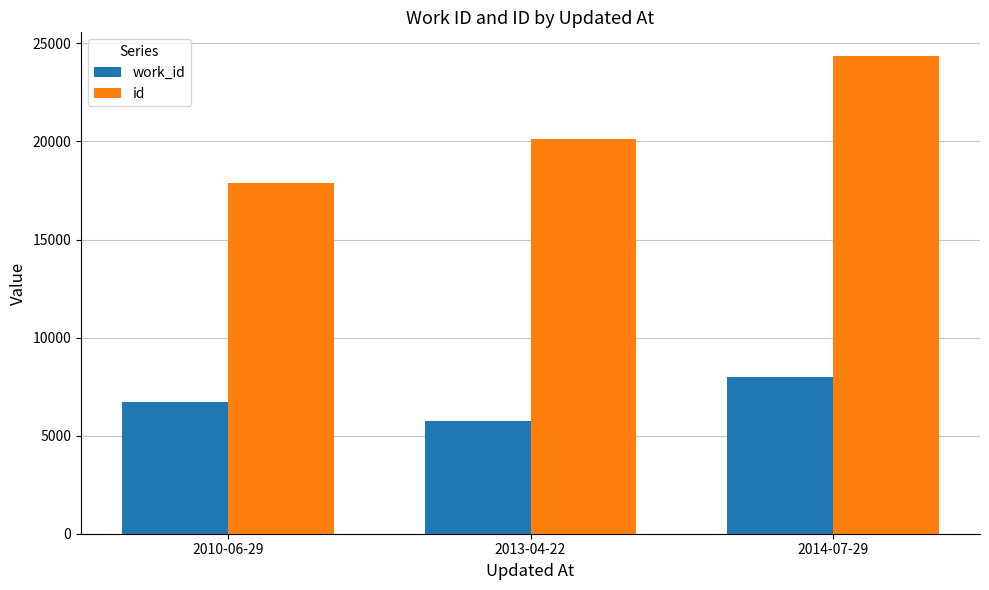

What is the highest value of the id series?

24345